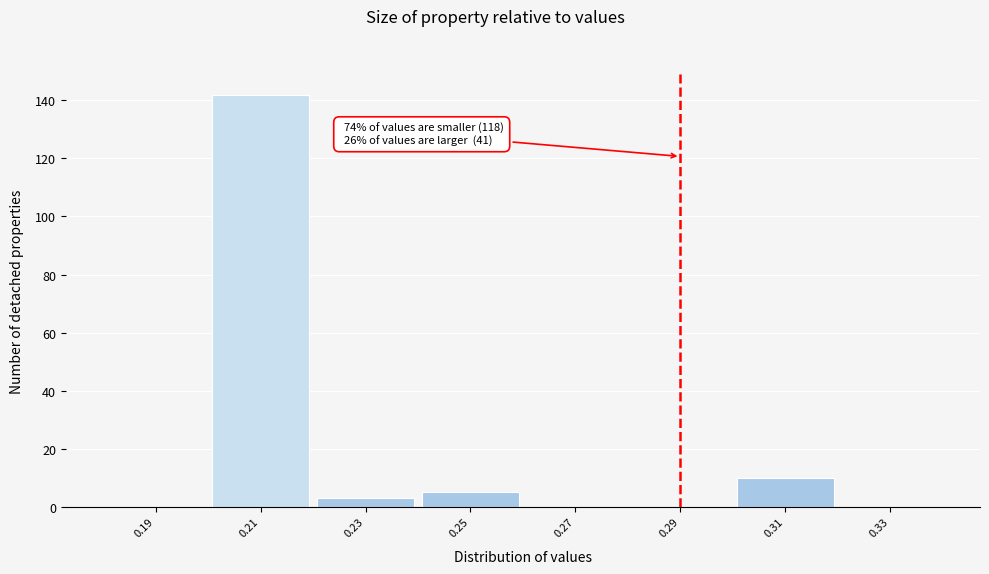

Which range on the x-axis has the tallest bar?

0.20 to 0.22